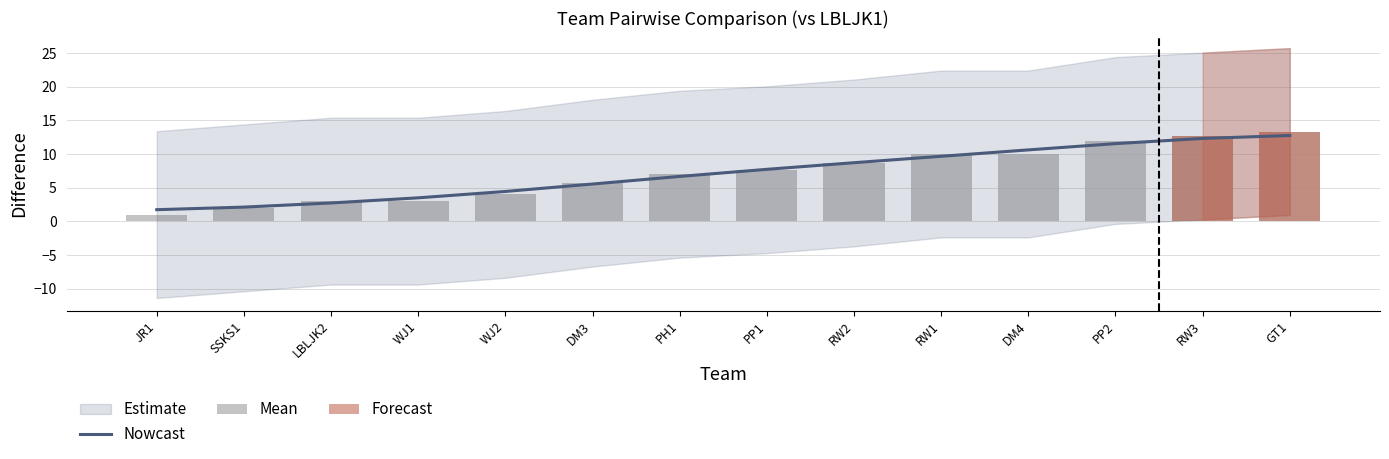

Which series has the largest total across all categories?

Lowerbound